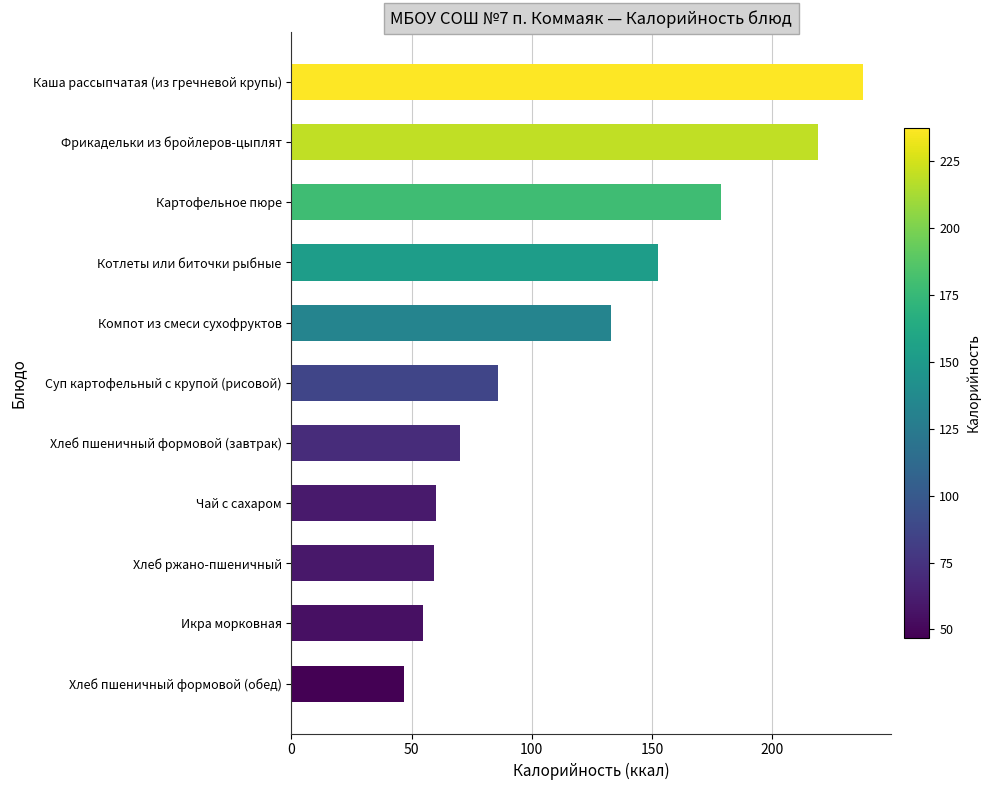

Does the chart contain any negative values?

No